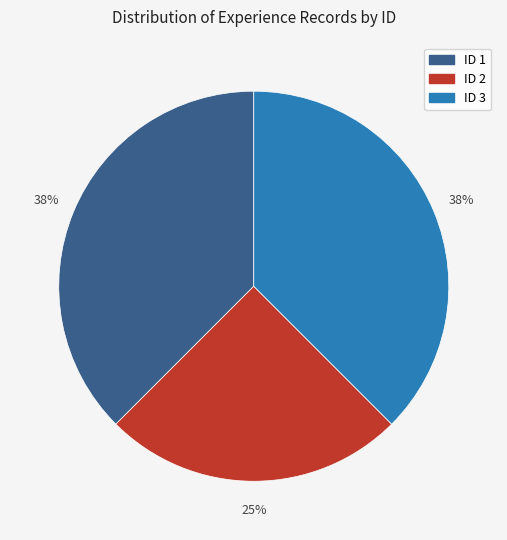

Combined, do ID 3 and ID 2 account for over 50%?

Yes